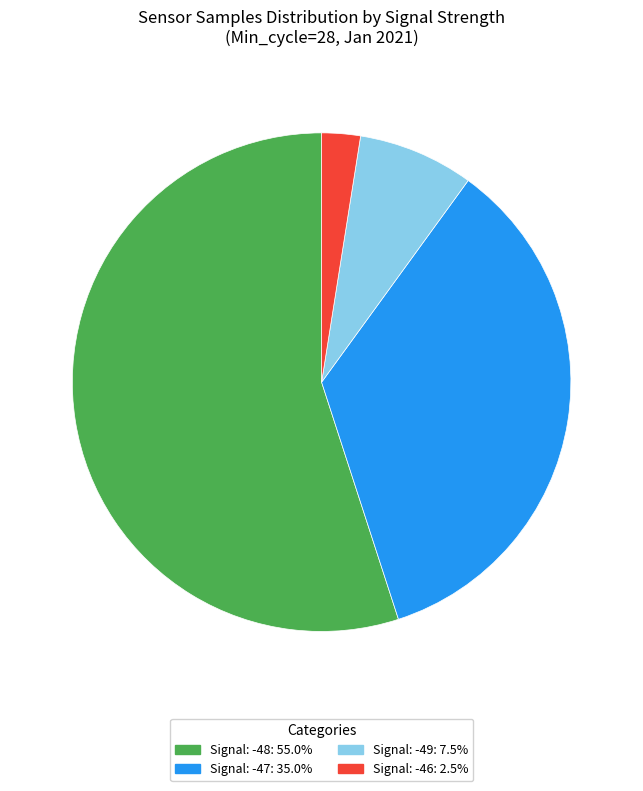

Approximately how many times larger is the value at Signal: -49: 7.5% compared to Signal: -46: 2.5%?

3.0